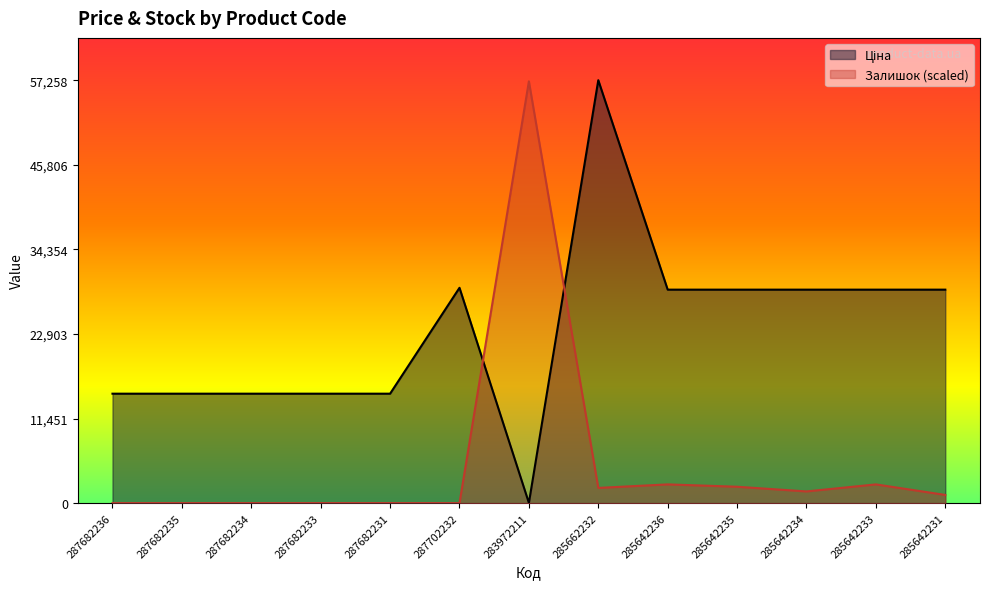

What is the spread (max minus min) of values at 287682234?

14817.6